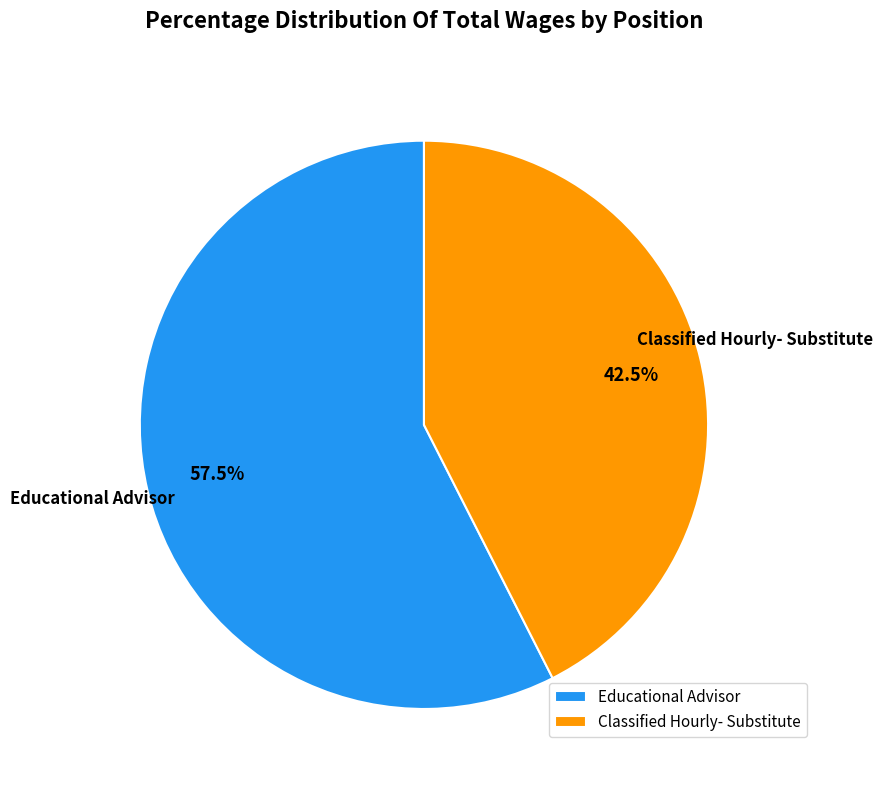

What is the ratio of the value at Classified Hourly- Substitute to the value at Educational Advisor?

0.7